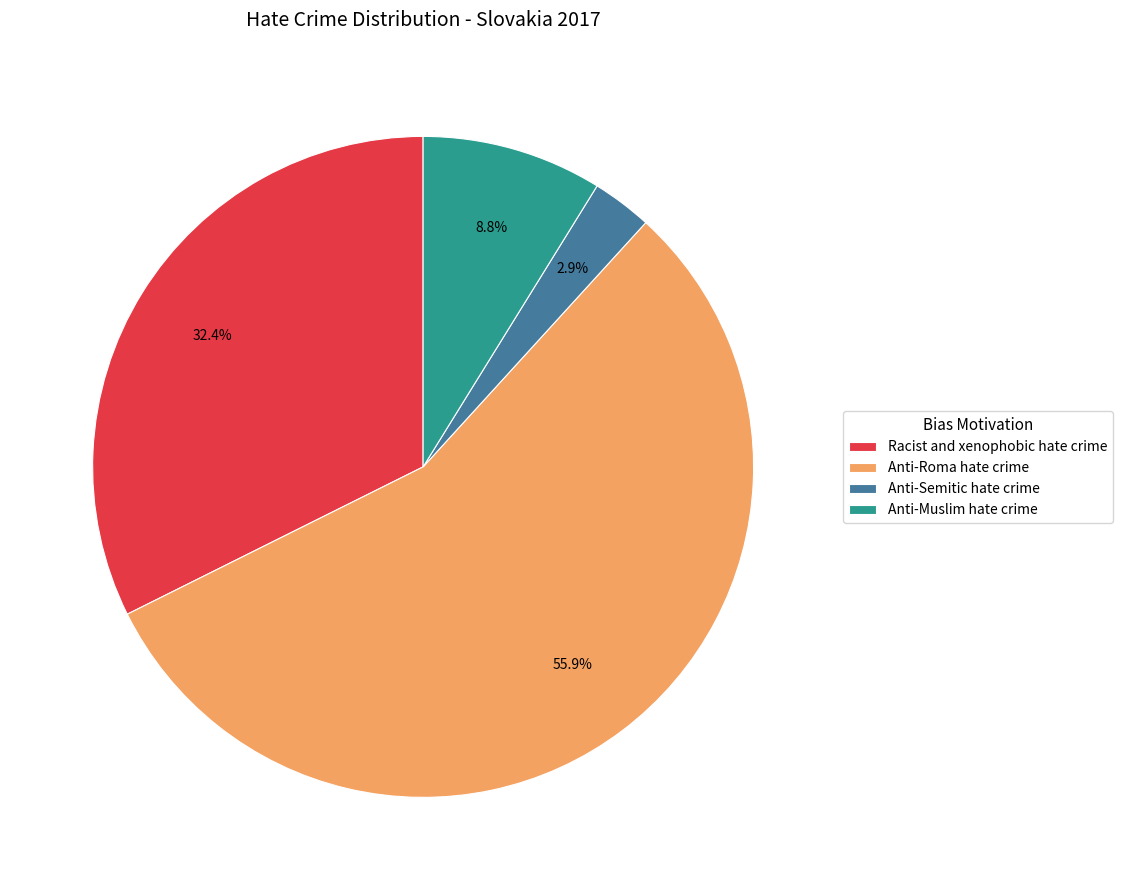

Does any single category account for the majority?

Yes